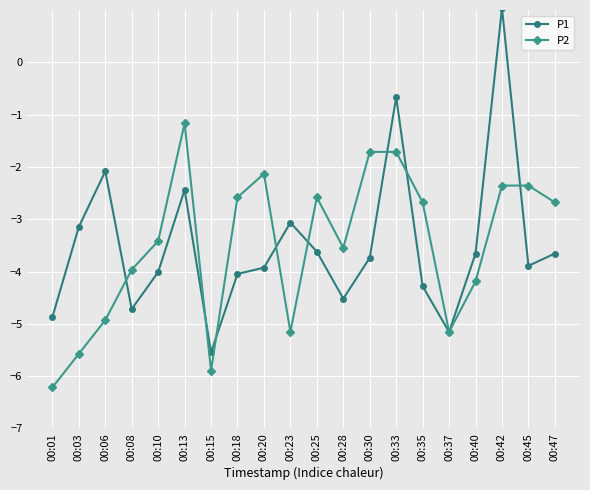

True or false: P2 has more than 0 points higher than both neighbors.

True